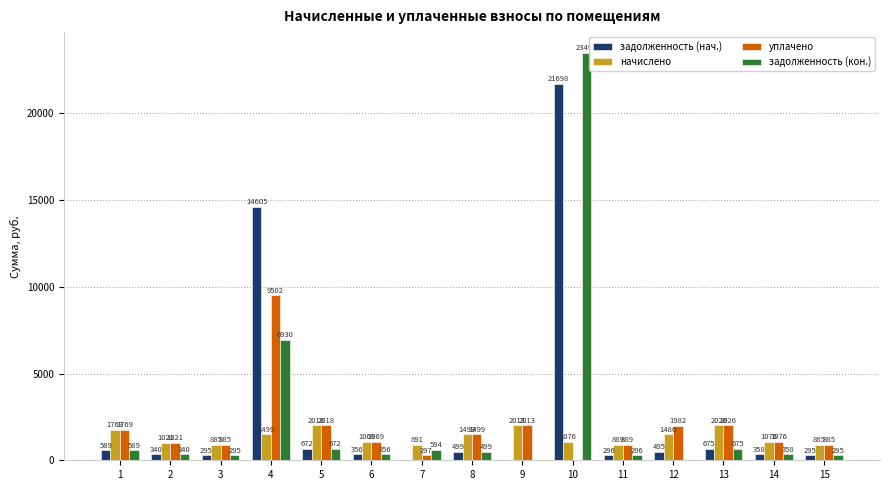

At which label does задолженность (нач.) first exceed 358?

1